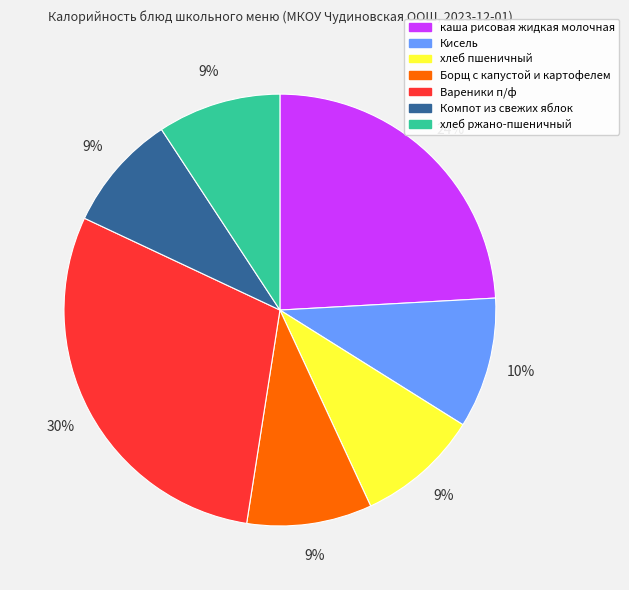

Approximately how many times larger is the value at Кисель compared to Компот из свежих яблок?

1.1